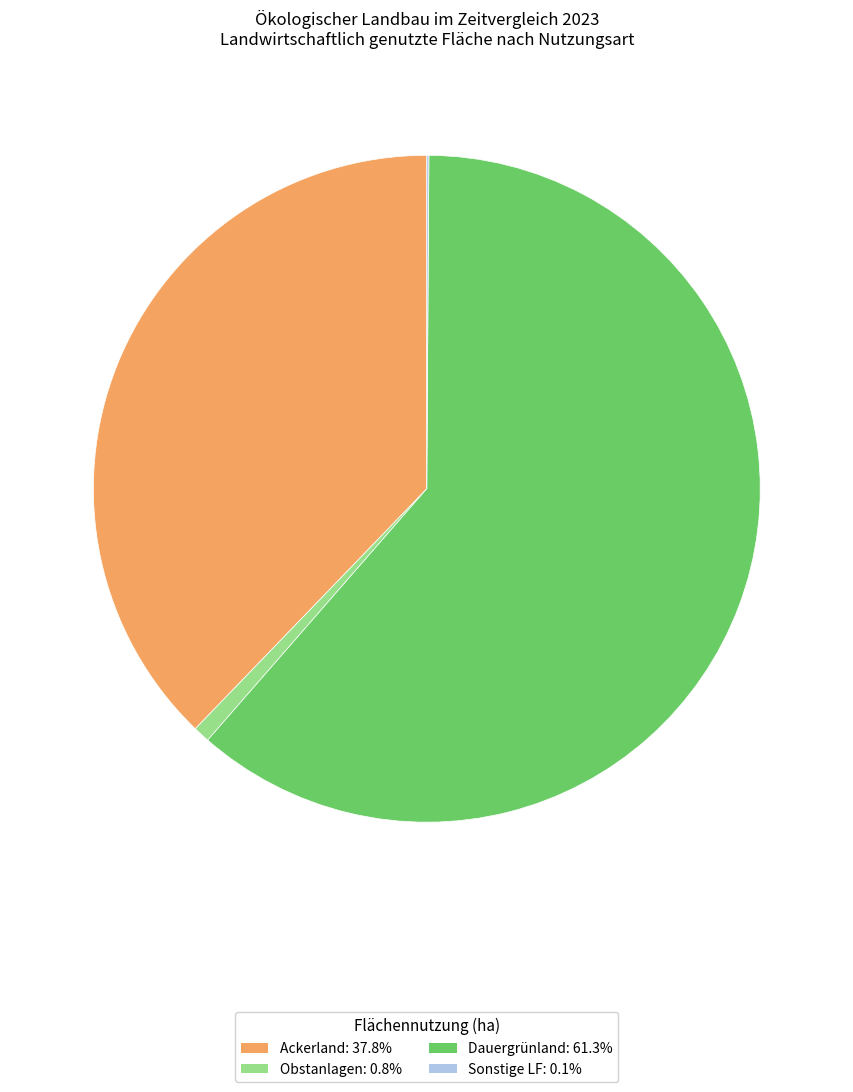

Is there a majority slice in this chart?

Yes